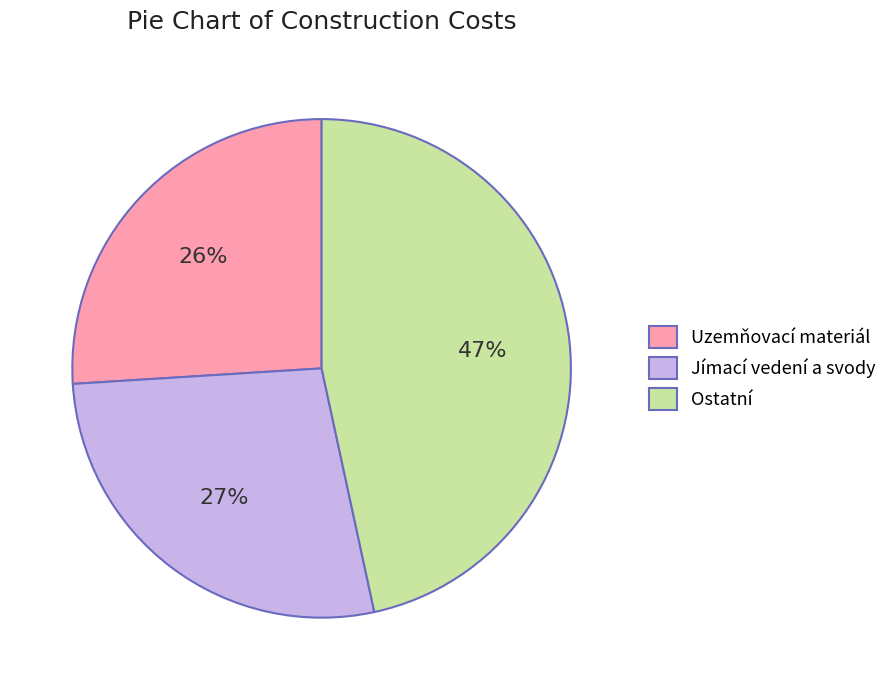

To the nearest percent, what is the average slice percentage?

33%